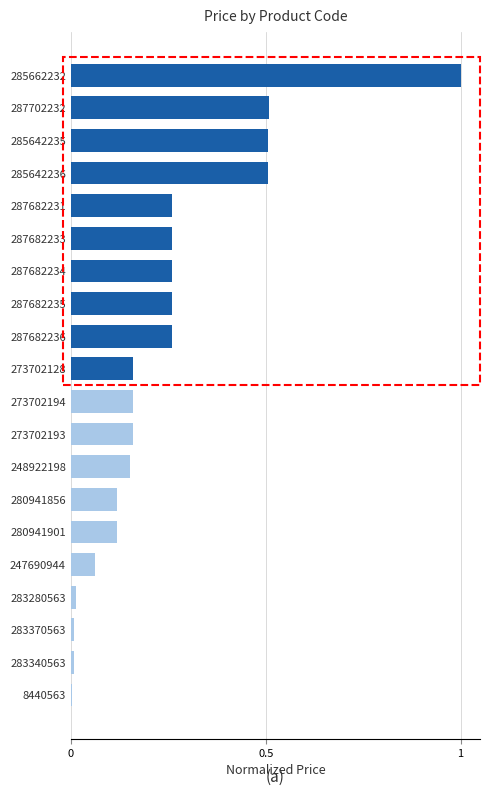

What is the sum of all values?

4.8